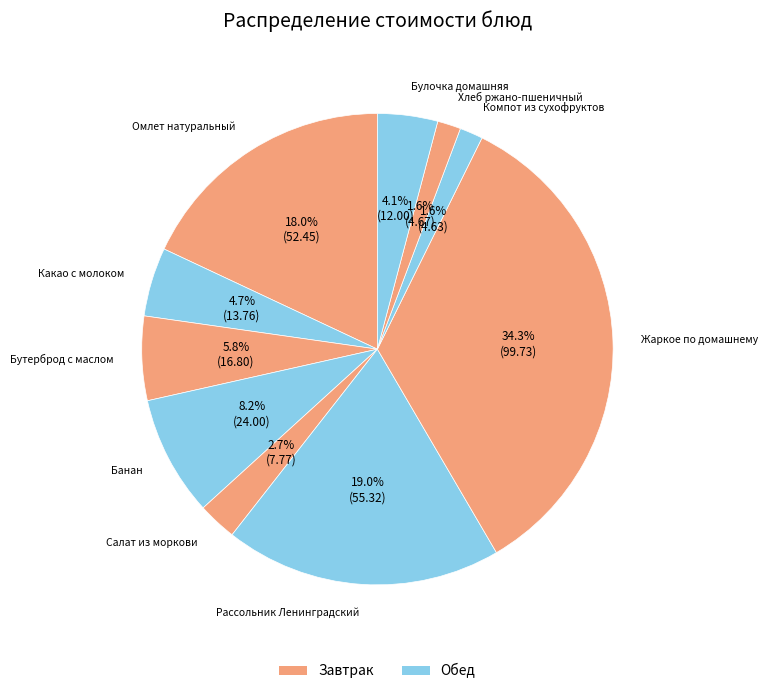

How many segments does this pie chart have?

10